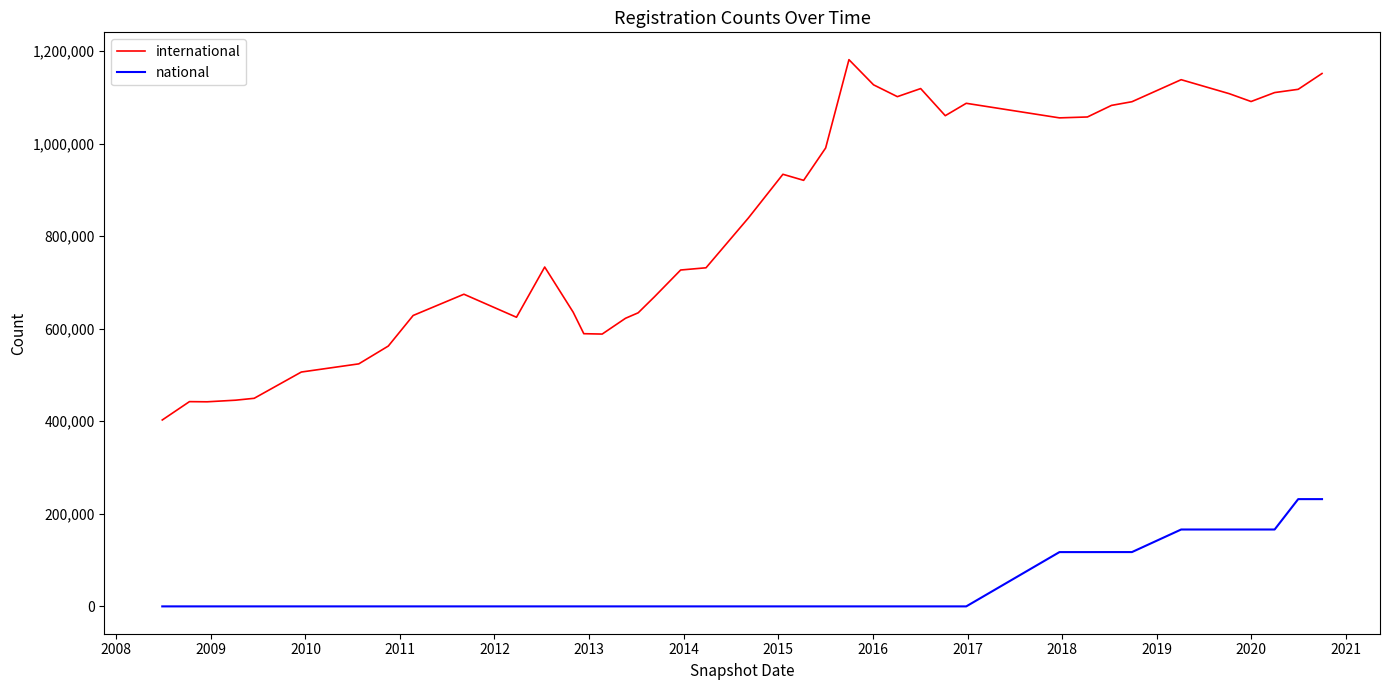

Which series has the largest total across all categories?

international